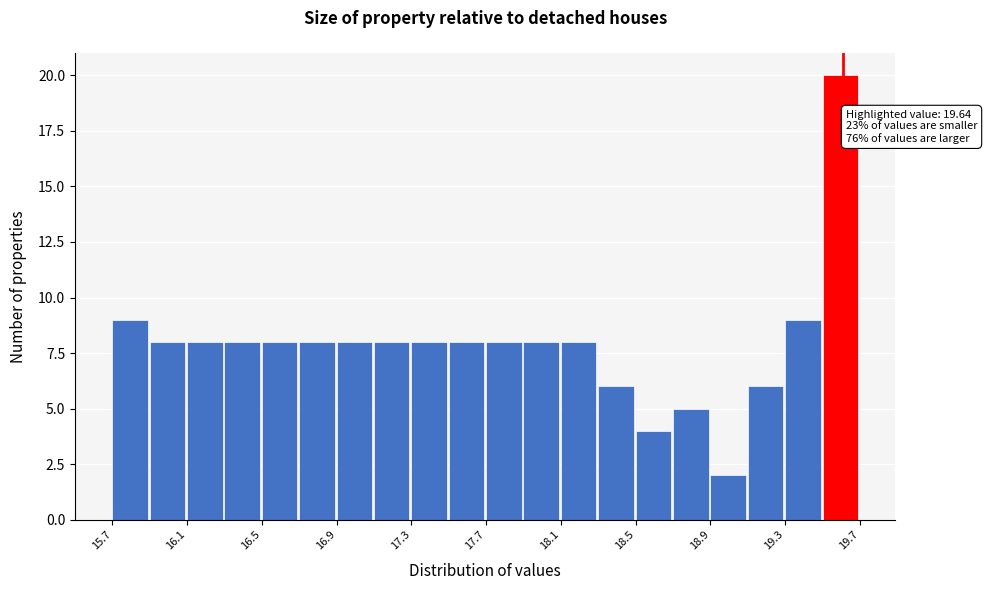

Over which range of the x-axis is the bar tallest?

19.55 to 19.75